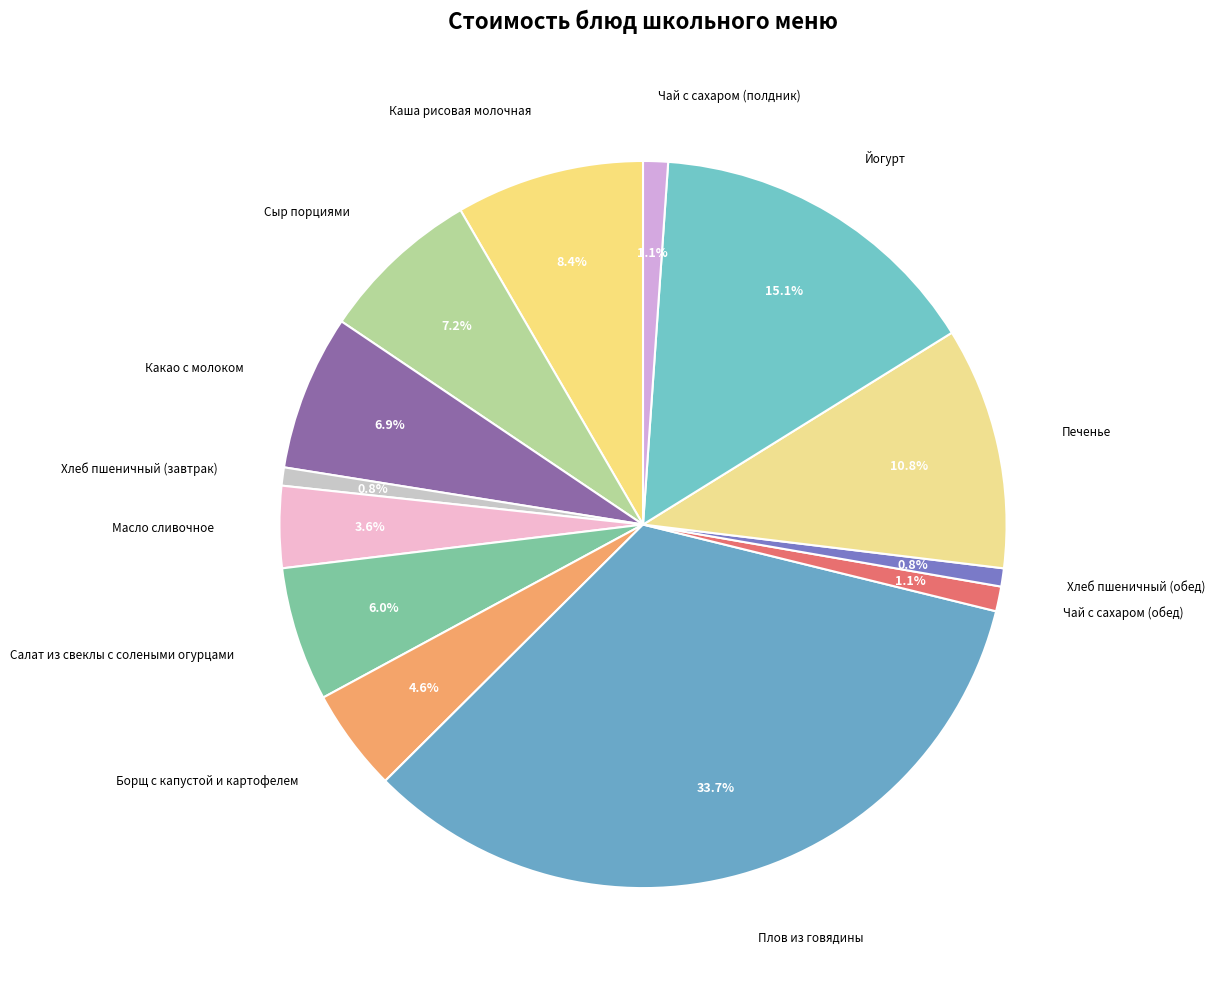

How many segments does this pie chart have?

13